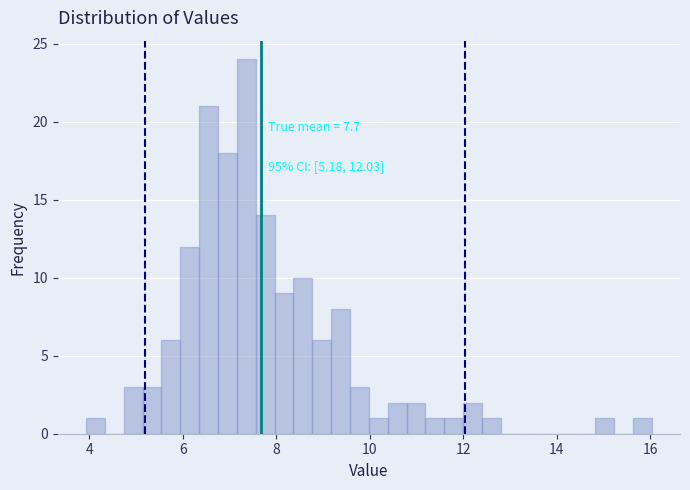

Read against the x-axis, roughly where is the centre of the tallest bar?

7.4